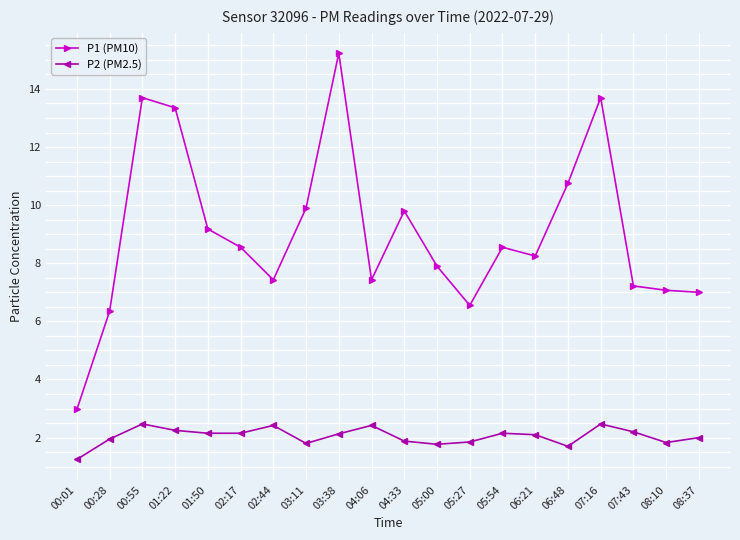

Which series has the widest spread of values?

P1 (PM10)